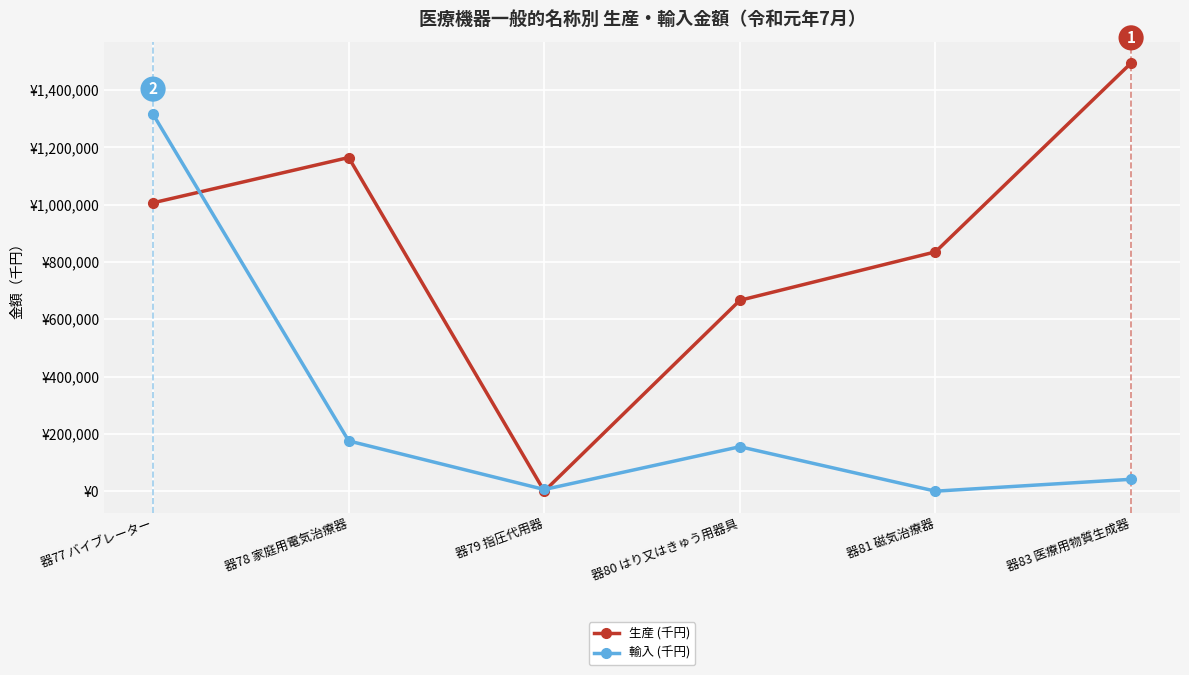

Is this an area chart (filled region under the line)?

No